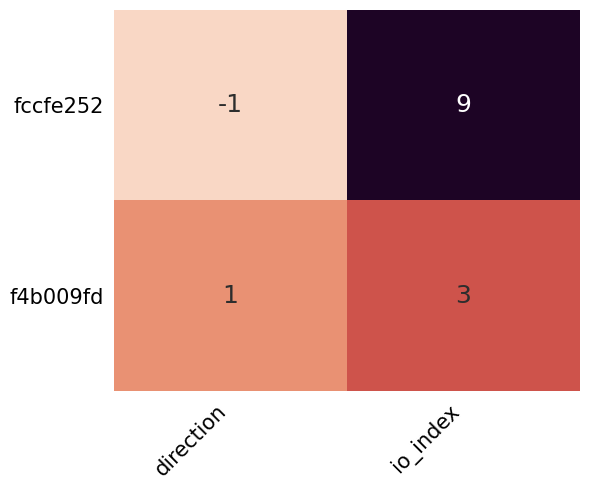

Reading left to right, list all the values displayed in this chart.

fccfe252: direction=-1	io_index=9
f4b009fd: direction=1	io_index=3